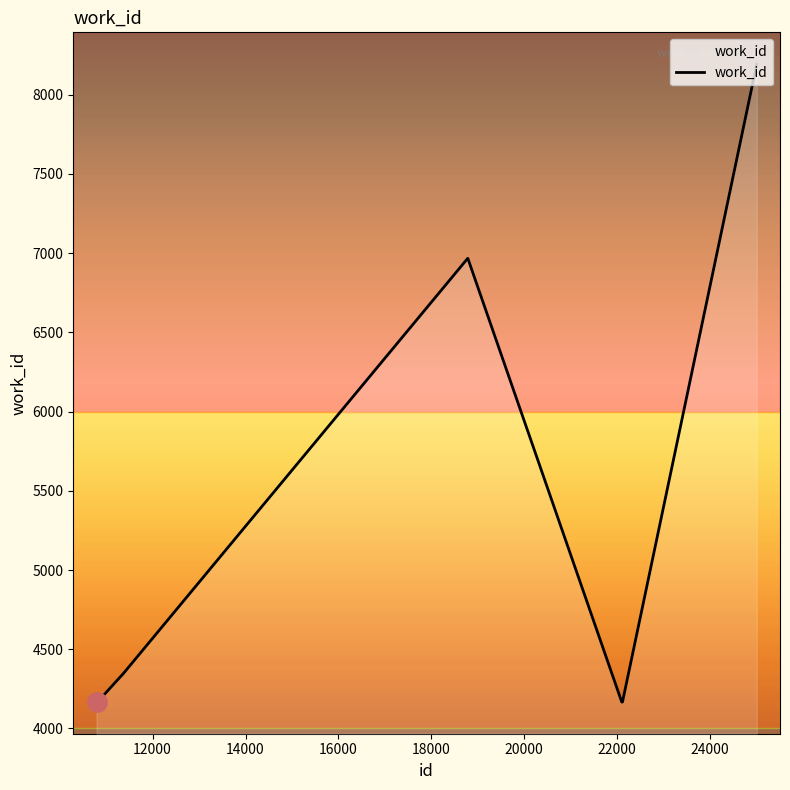

What is the smallest value displayed?

4167